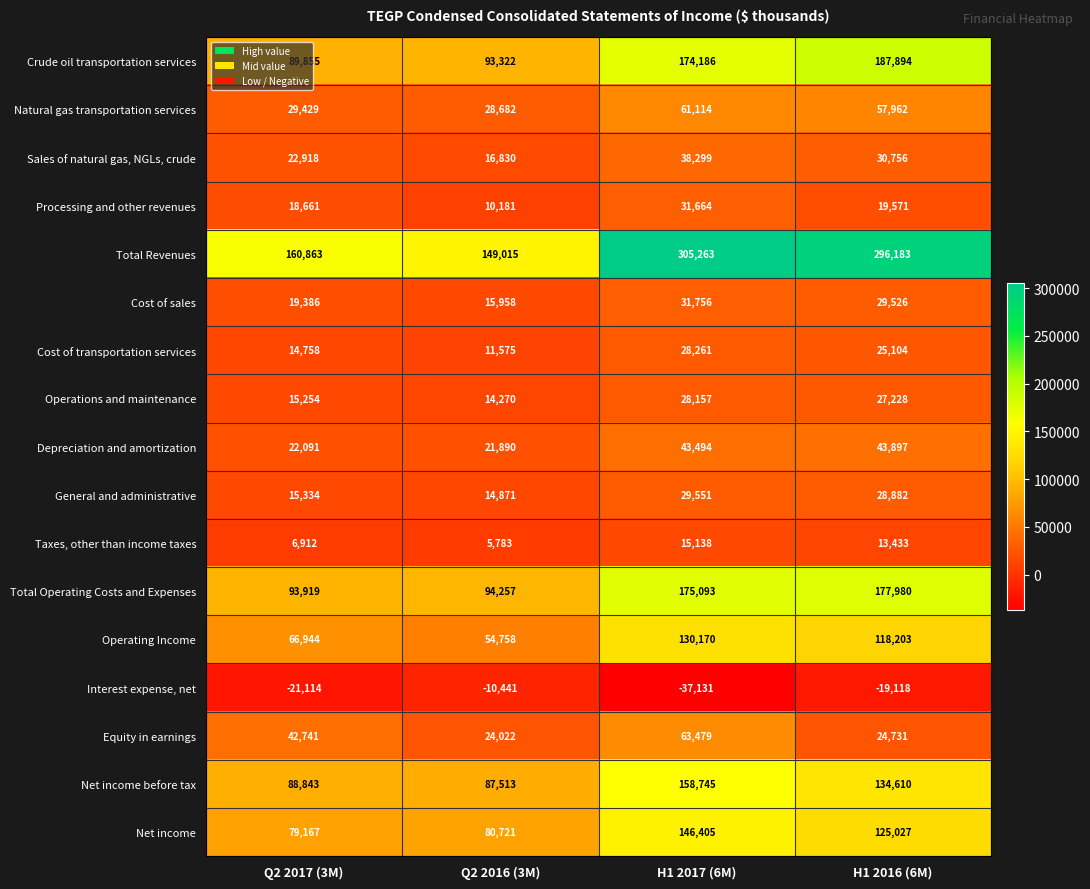

Which series changed the most between Q2 2017 (3M) and H1 2016 (6M)?

Total Revenues